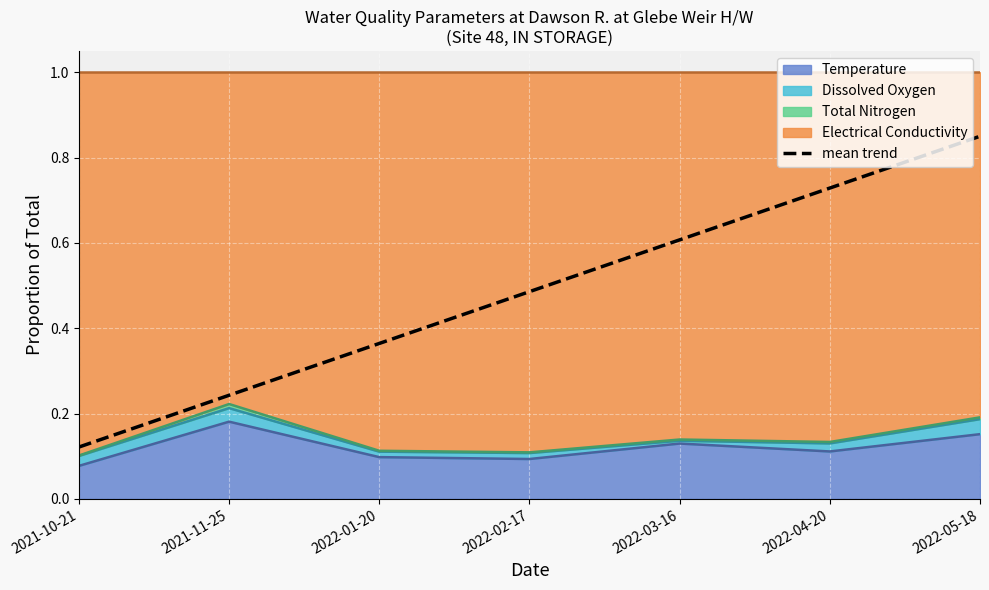

List the labels in order of value, largest first.

2022-05-18, 2022-04-20, 2022-03-16, 2022-02-17, 2022-01-20, 2021-11-25, 2021-10-21